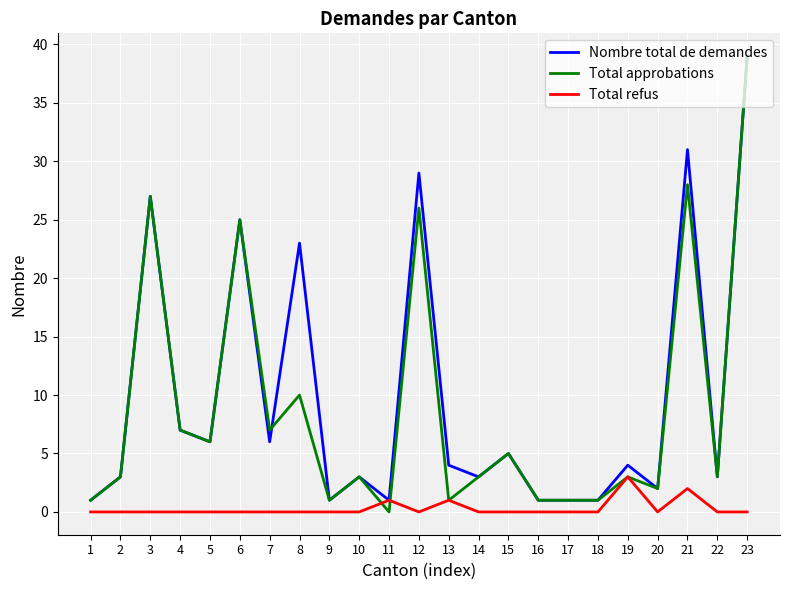

Is the value of Nombre total de demandes at 1 greater than the value of Total refus at 21?

No